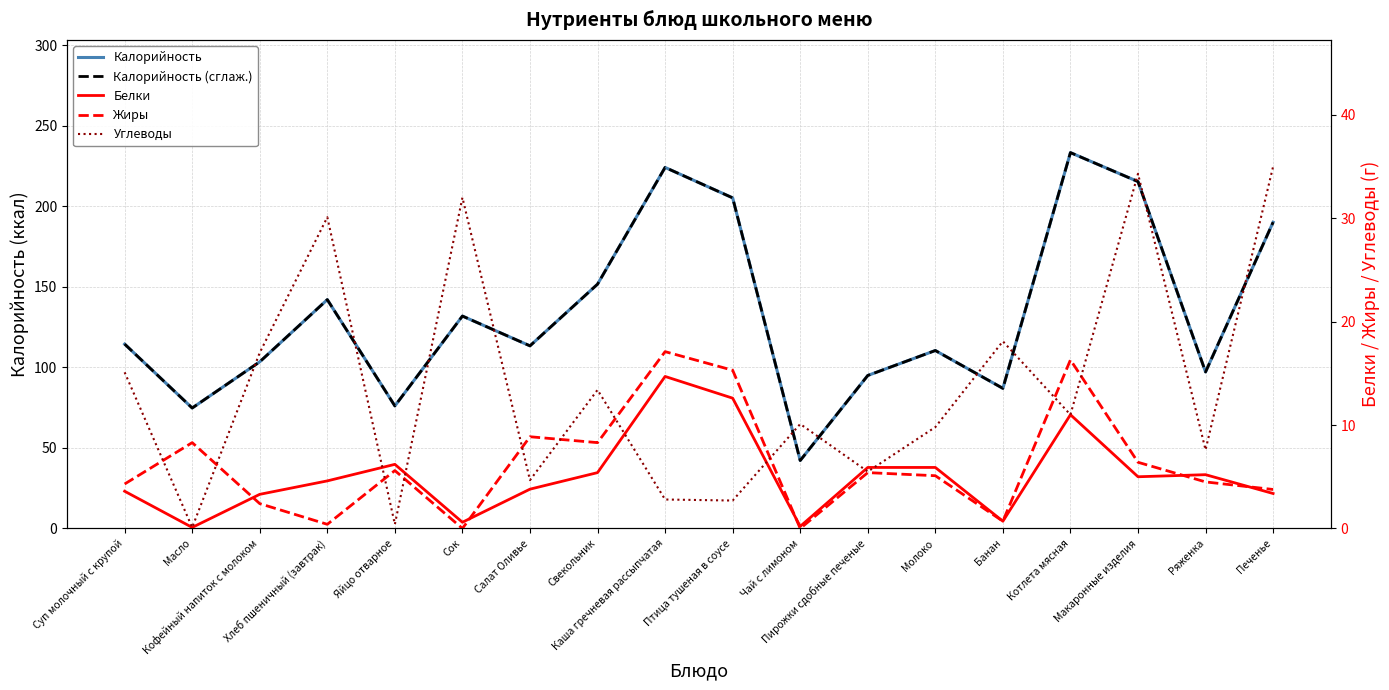

What is the difference between the maximum and second lowest values in the Калорийность (сглаж.) series?

158.6